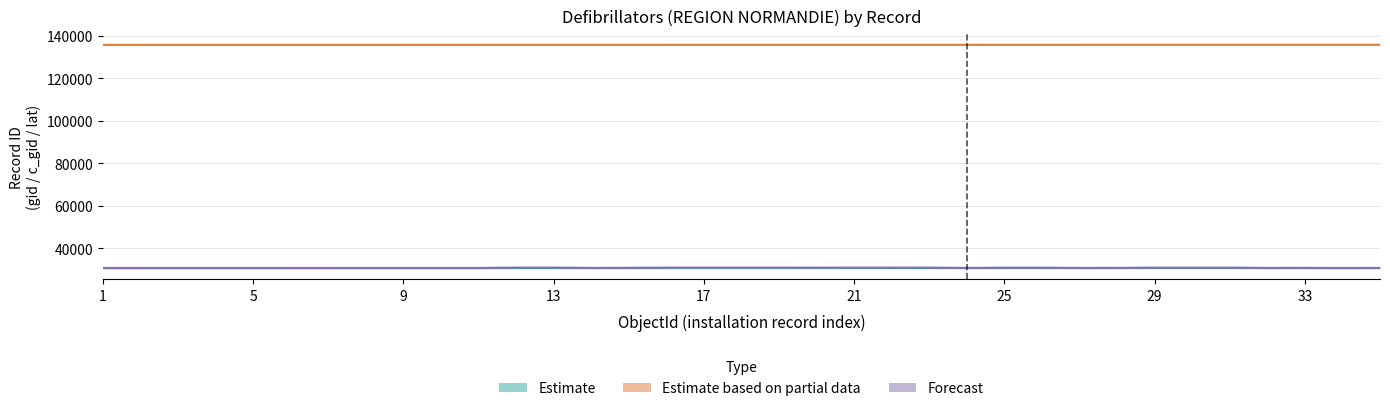

The value of Estimate at 13 is 7803.1. True or false?

False